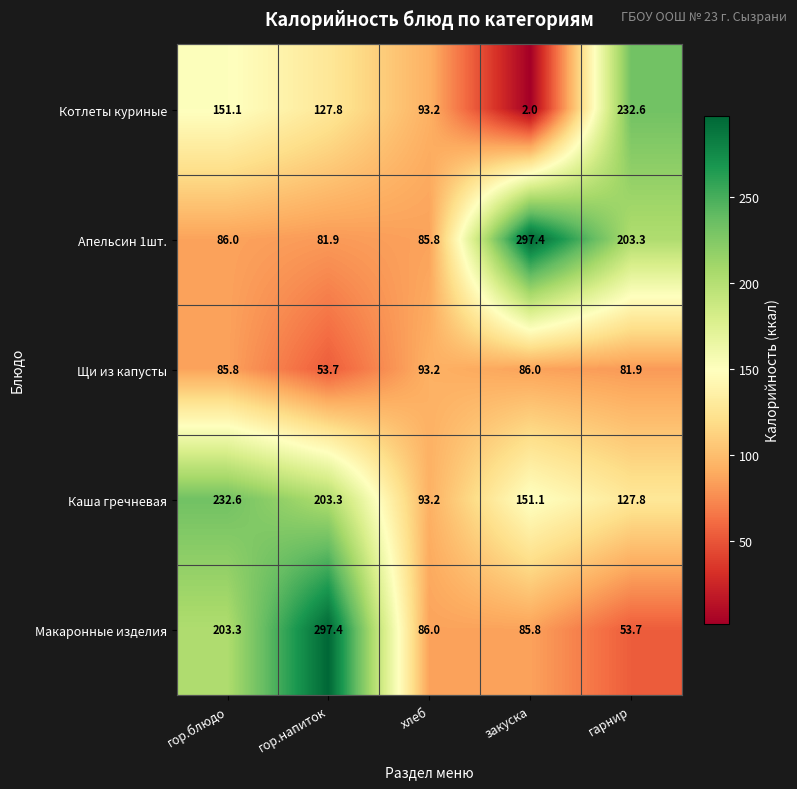

How many categories are shown in the chart?

5